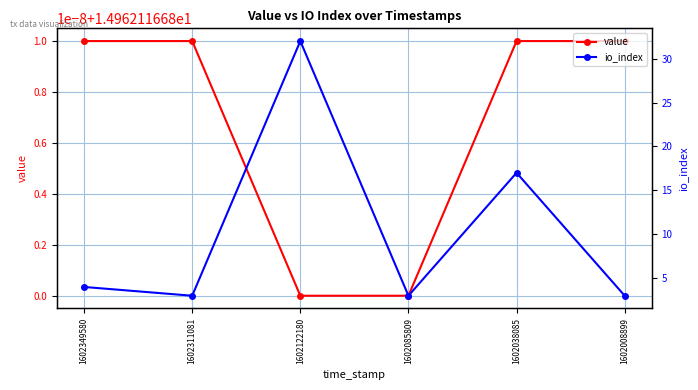

After their last crossing, which series has the higher values: value or io_index?

value